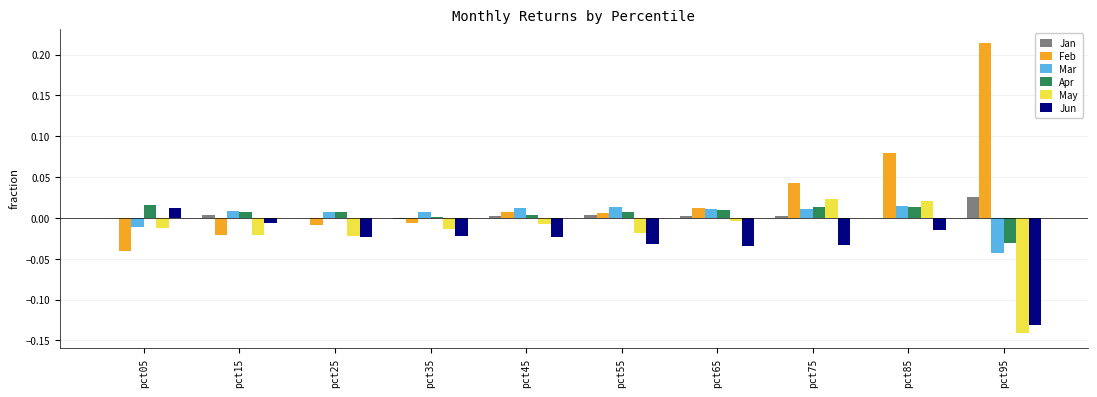

How many data points in Jun are above 0?

1